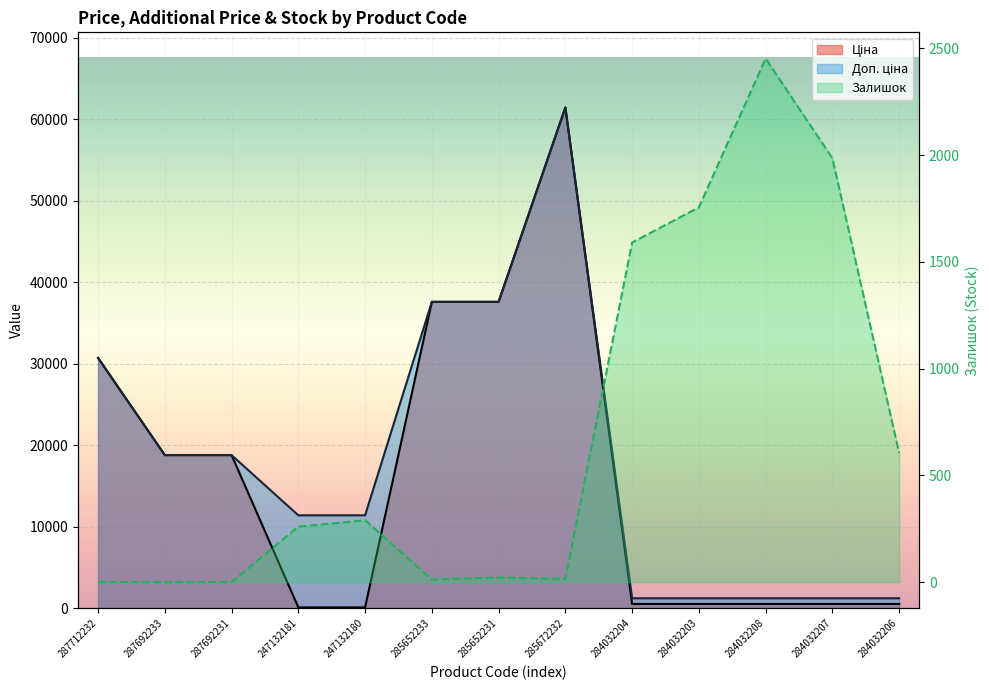

Reading left to right, what are all the values shown in this chart?

Ціна: 287712232=30717.1	287692233=18796.8	287692231=18796.8	247132181=114.1	247132180=114.1	285652233=37593.6	285652231=37593.6	285672232=61434.3	284032204=539.0	284032203=539.0	284032208=539.0	284032207=539.0	284032206=539.0
Доп. ціна: 287712232=30717.1	287692233=18796.8	287692231=18796.8	247132181=11410.0	247132180=11410.0	285652233=37593.6	285652231=37593.6	285672232=61434.3	284032204=1235.4	284032203=1235.4	284032208=1235.4	284032207=1235.4	284032206=1235.4
Залишок: 287712232=0.0	287692233=0.0	287692231=0.0	247132181=260.0	247132180=290.0	285652233=12.0	285652231=22.0	285672232=15.0	284032204=1591.0	284032203=1756.0	284032208=2453.0	284032207=1986.0	284032206=605.0